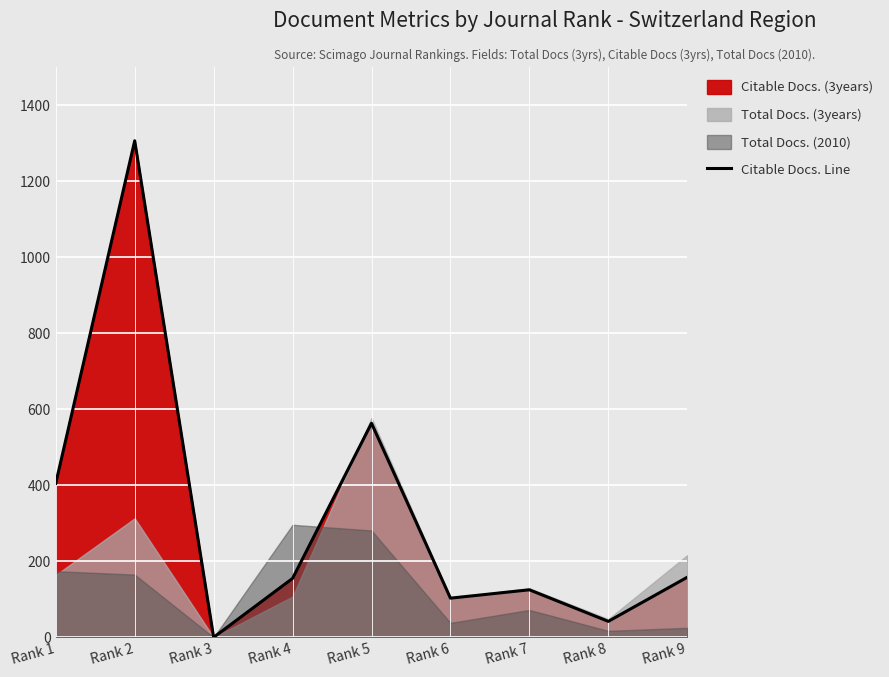

Where is the first local minimum?

Rank 3